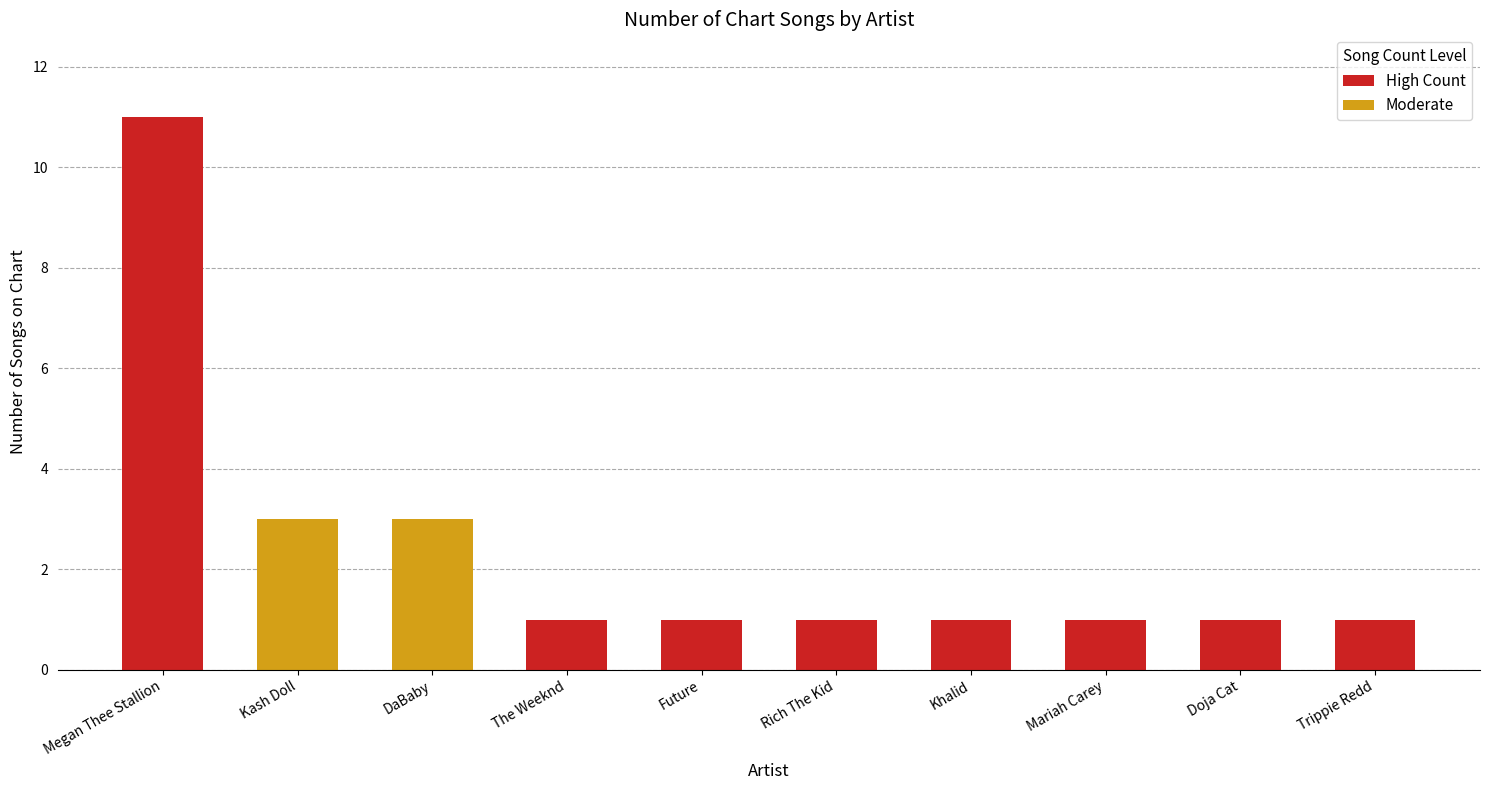

How many bars are there in total?

10